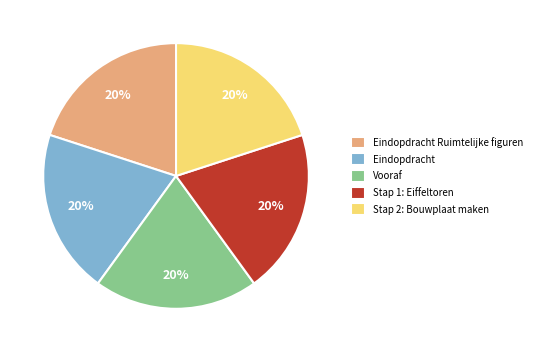

Count the number of slices in the pie.

5